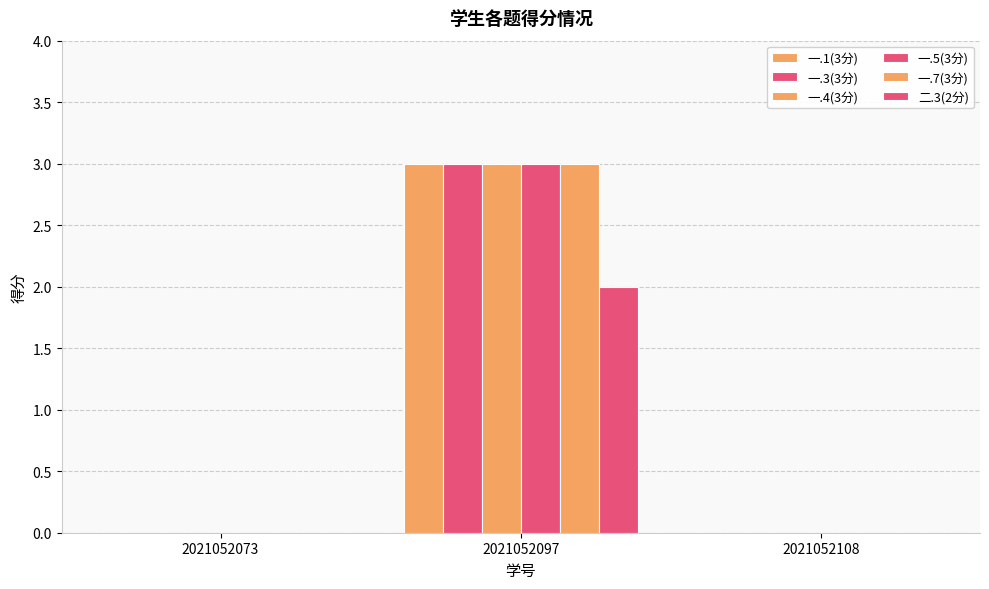

How many series are shown in this chart?

6